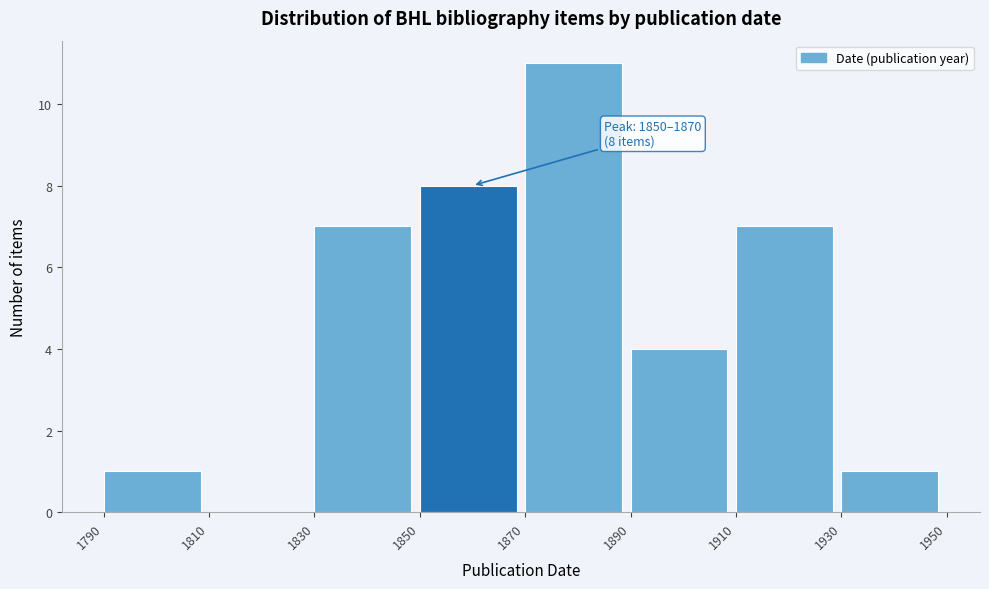

Over which range of the x-axis is the bar tallest?

1870 to 1890